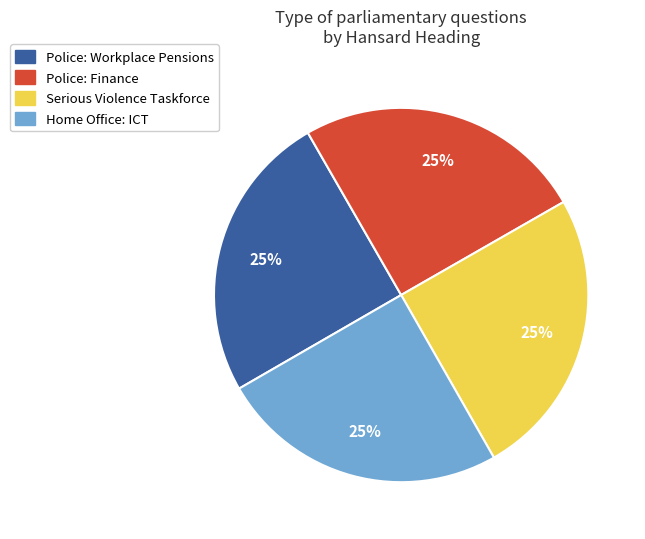

To the nearest percent, what percentage of the pie is Serious Violence Taskforce?

25%